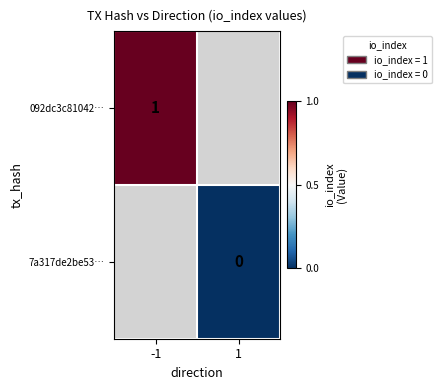

Count the number of categories in the chart.

2